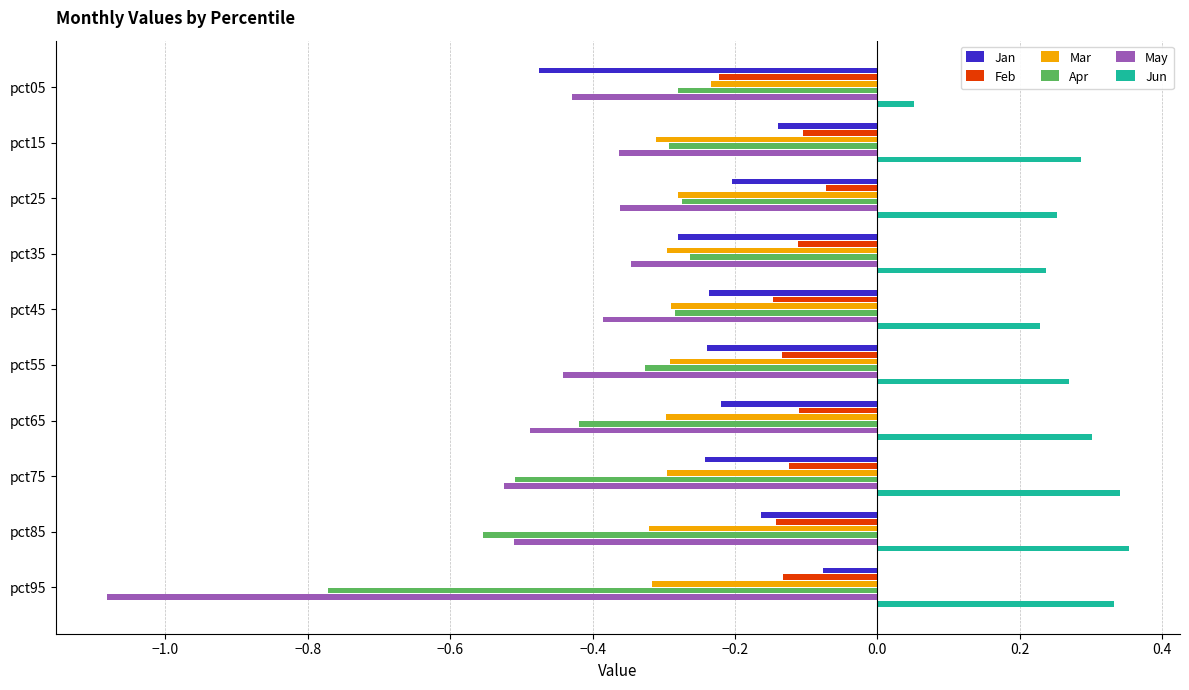

The Feb series shows -0.1 at pct35. True or false?

True